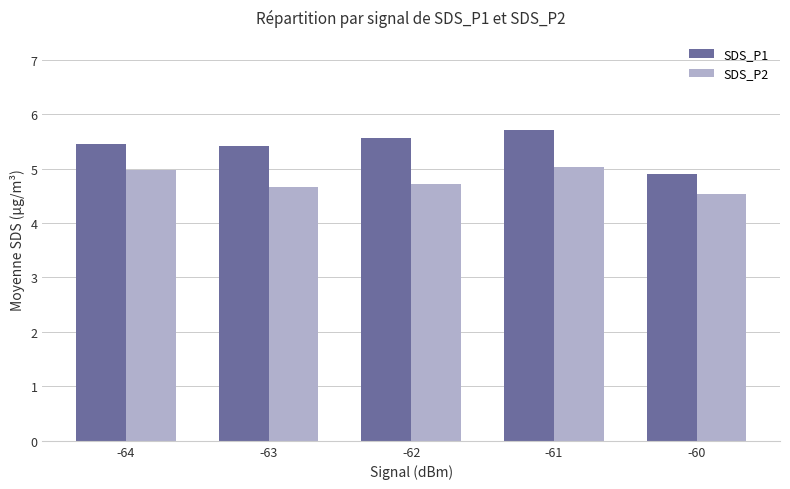

What is the difference between the highest and lowest values at -60?

0.4